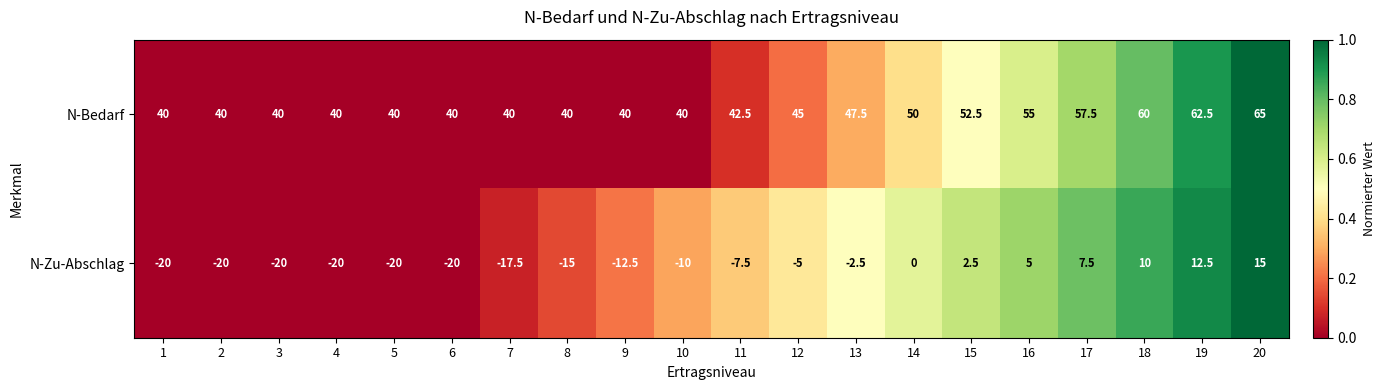

What is the difference between the second highest and minimum values in the N-Bedarf series?

22.5